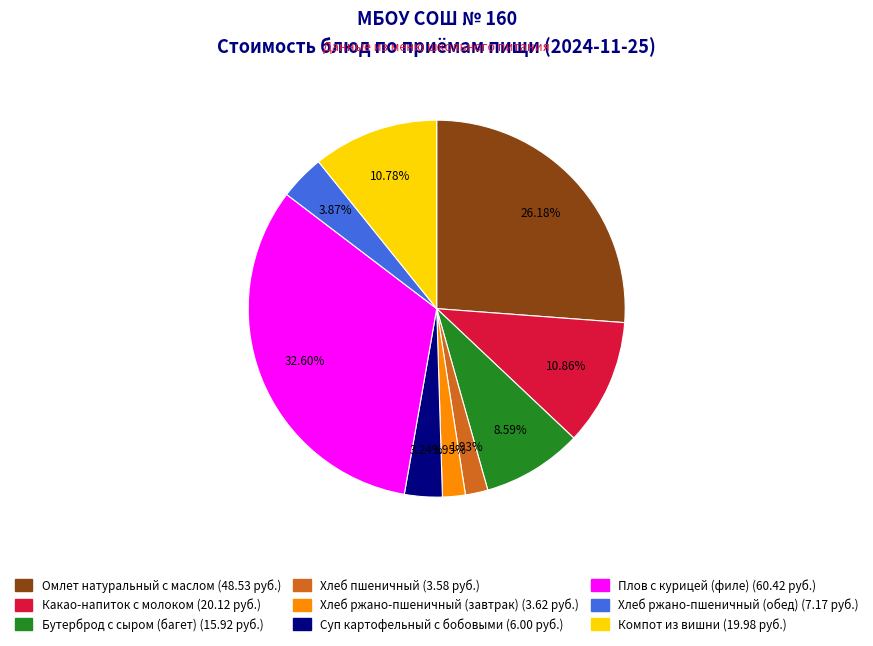

How many slices are in this pie chart?

9